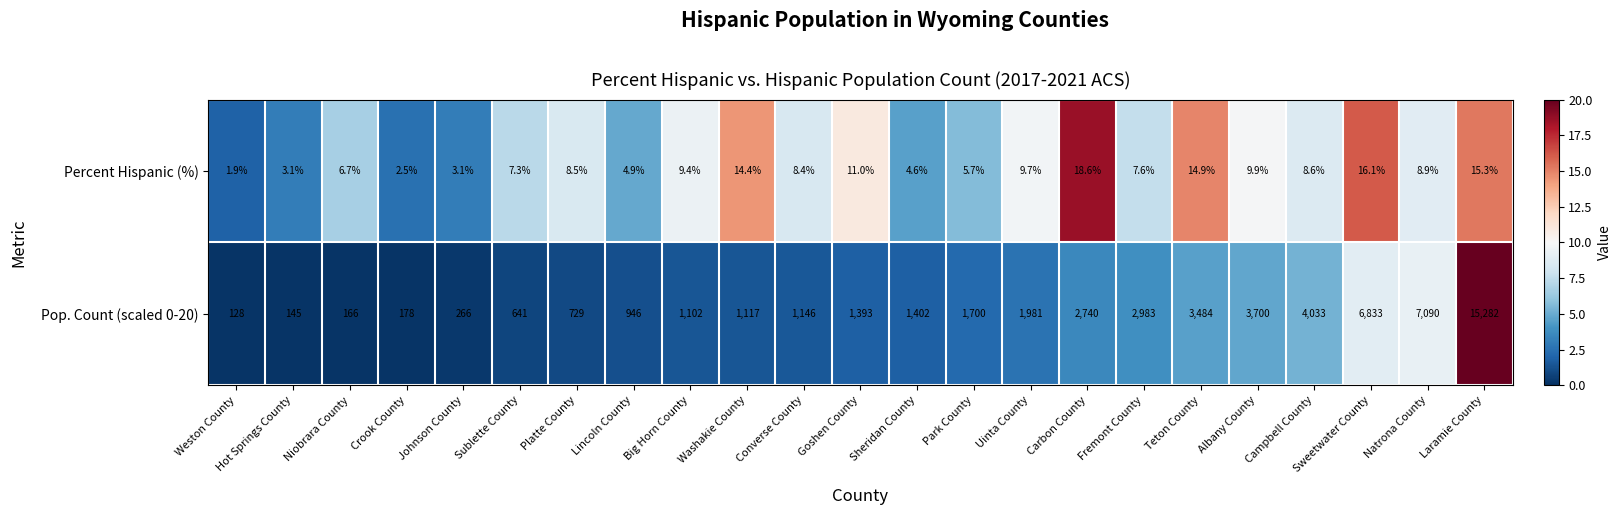

Rank the series at Weston County from highest to lowest value.

Pop. Count (scaled 0-20), Percent Hispanic (%)